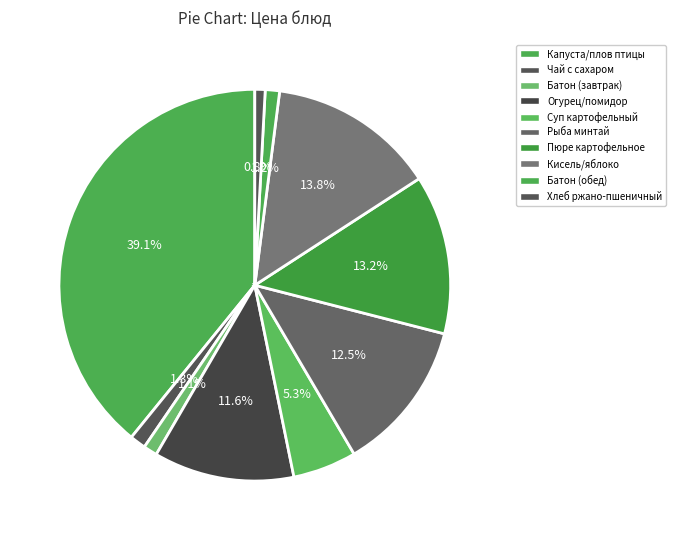

How many slices are in this pie chart?

10